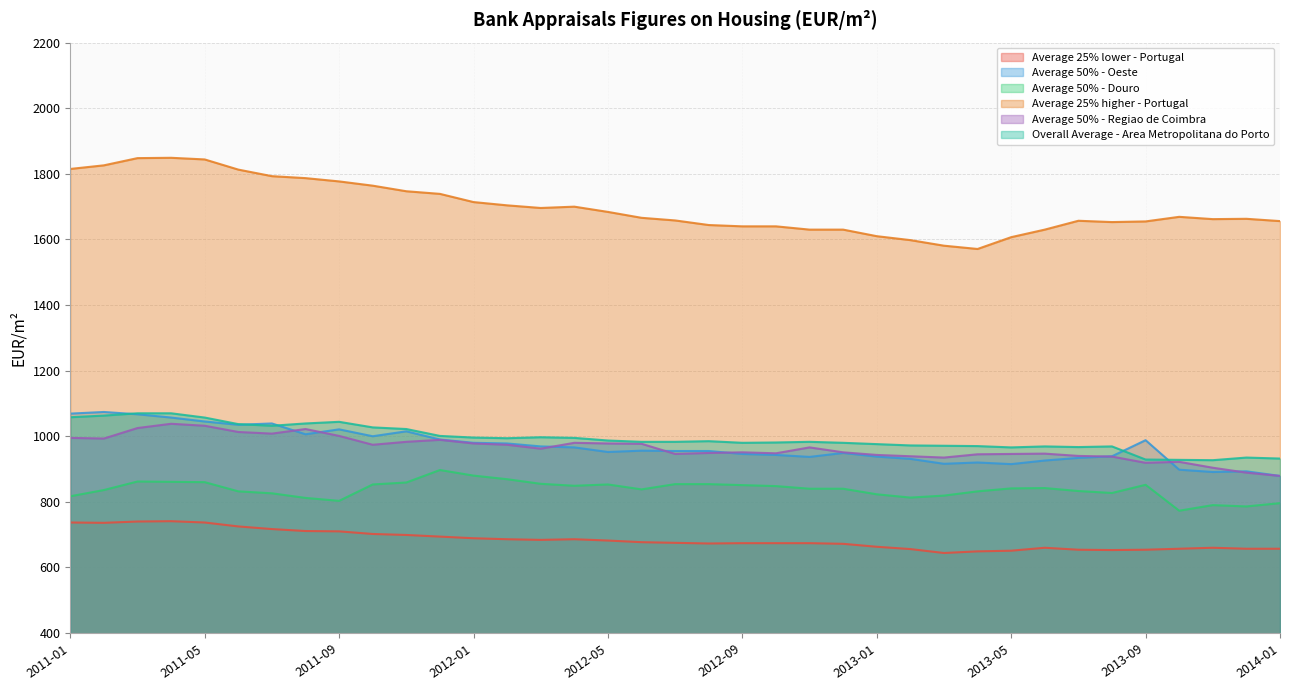

Read the Overall Average - Area Metropolitana do Porto value at 2012-08.

985